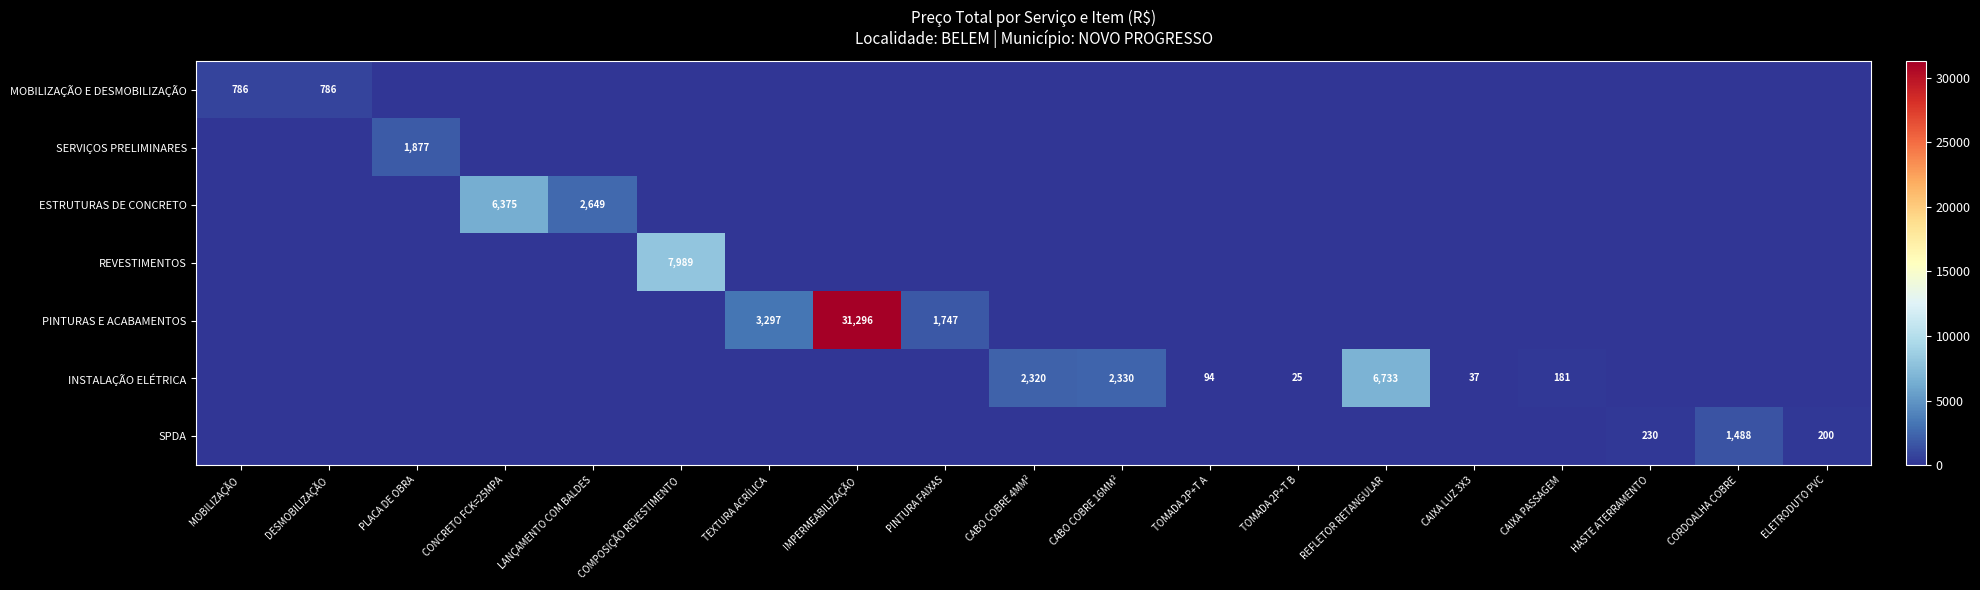

Which series has the largest total across all categories?

PINTURAS E ACABAMENTOS